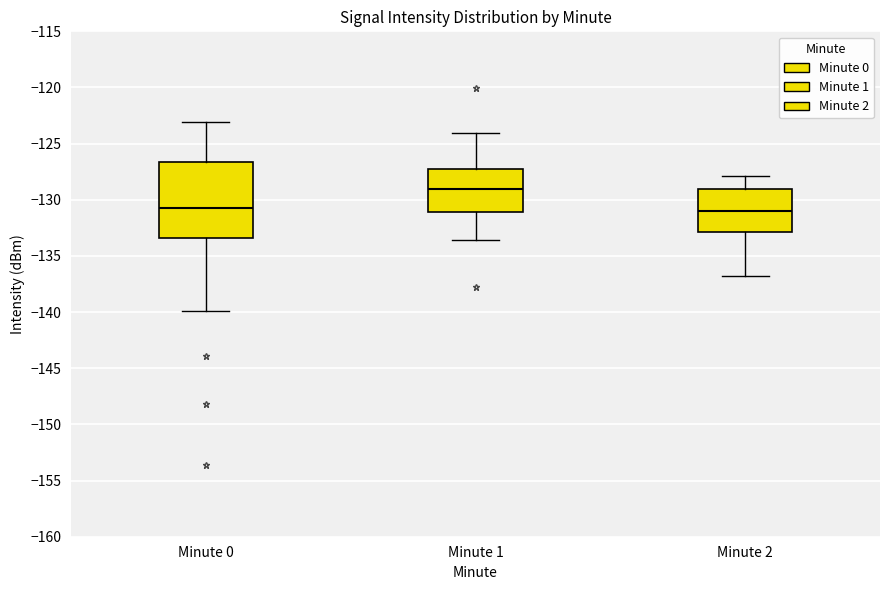

Reading left to right, transcribe this box plot: for each box, give where its median line is, the range the box spans, and where its two whiskers end, as read against the y-axis. The values are not printed on the chart, so give them approximately, as read against the axis.

Minute 0: median -130.5, box -133.5 to -126.5, whiskers -140.0 to -123.0
Minute 1: median -129.0, box -131.0 to -127.0, whiskers -133.5 to -124.0
Minute 2: median -131.0, box -133.0 to -129.0, whiskers -137.0 to -128.0